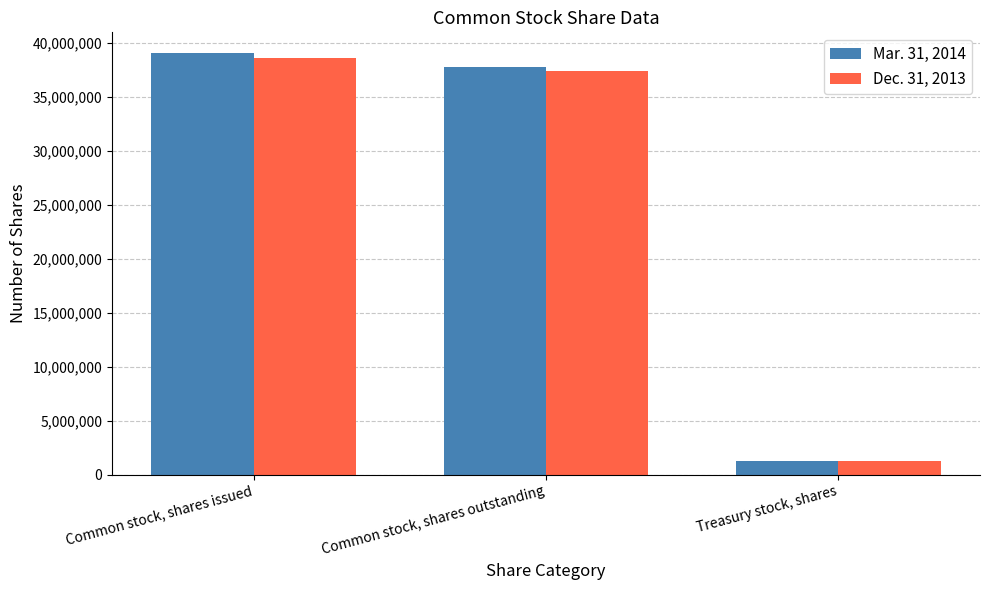

What is the value of the Mar. 31, 2014 bar at the 2nd from the left?

37715000